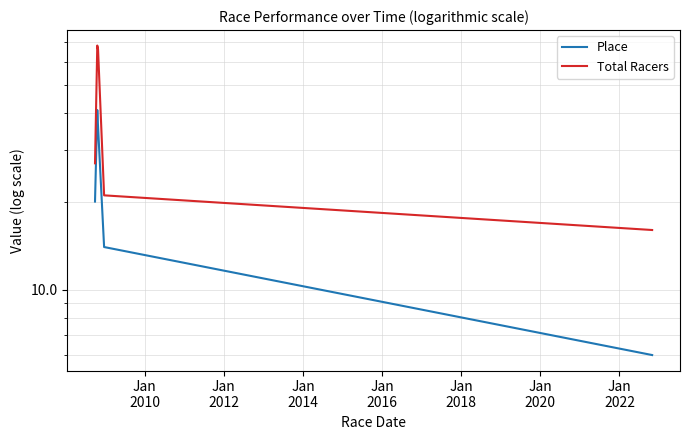

How many lines are shown in the chart?

2